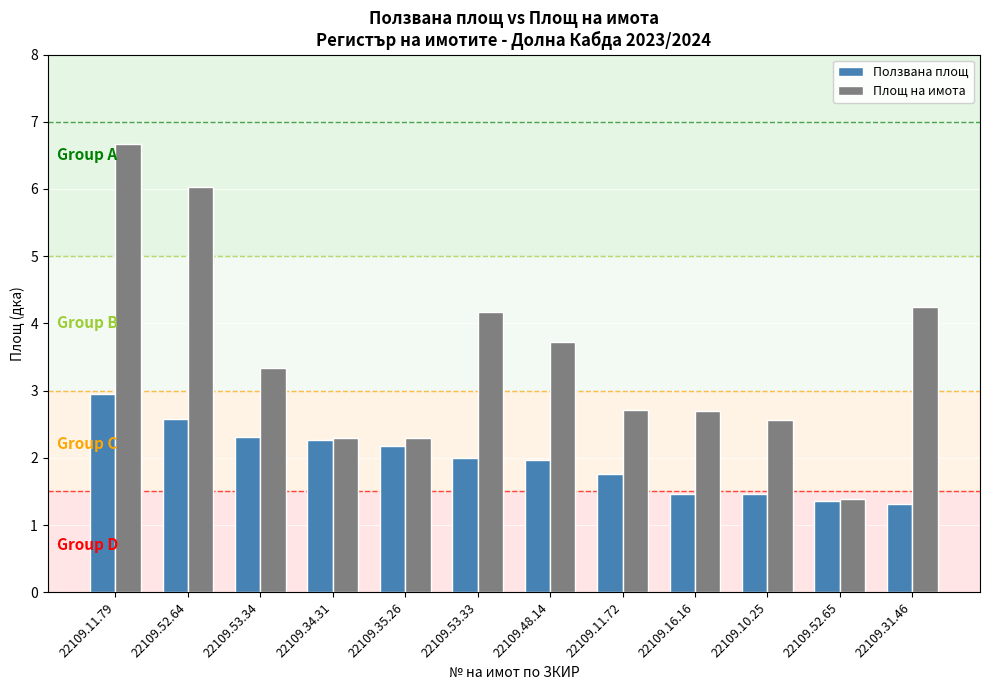

What is the difference between the second highest and second lowest values in the Ползвана площ series?

1.2